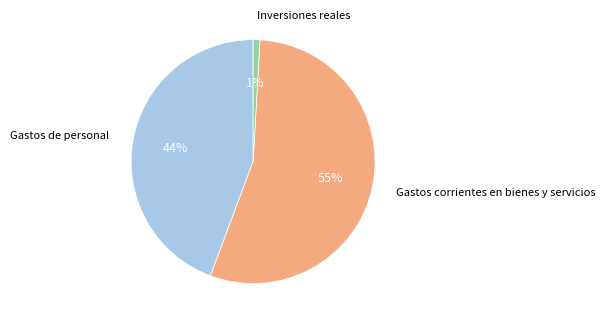

To the nearest percent, what is the difference between the largest and smallest slice percentages?

54%